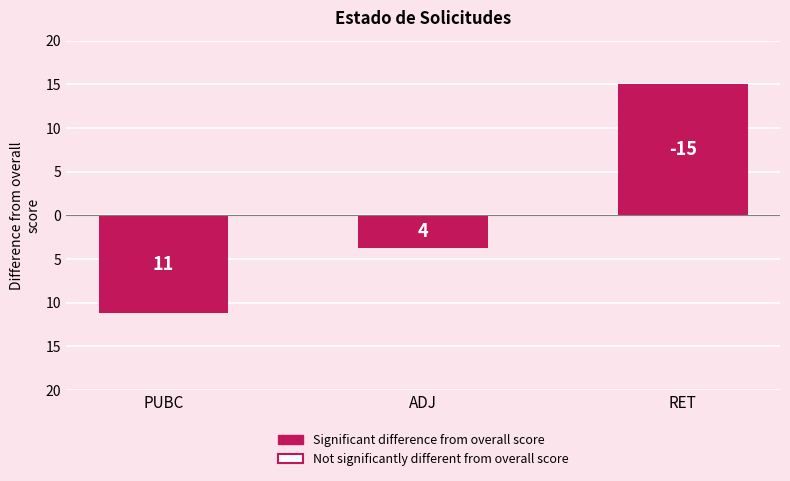

Rank the categories by value from lowest to highest.

RET, ADJ, PUBC